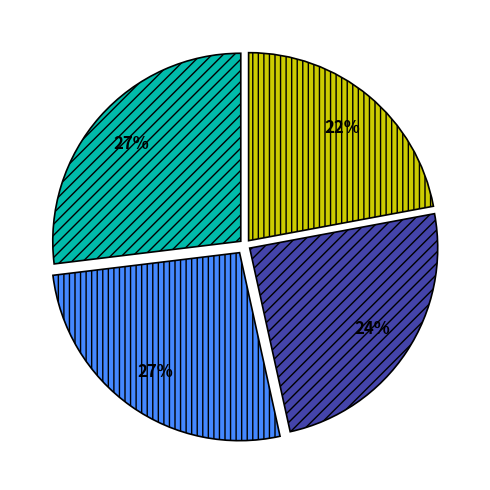

To the nearest percent, what is the difference between the largest and smallest slice percentages?

5%